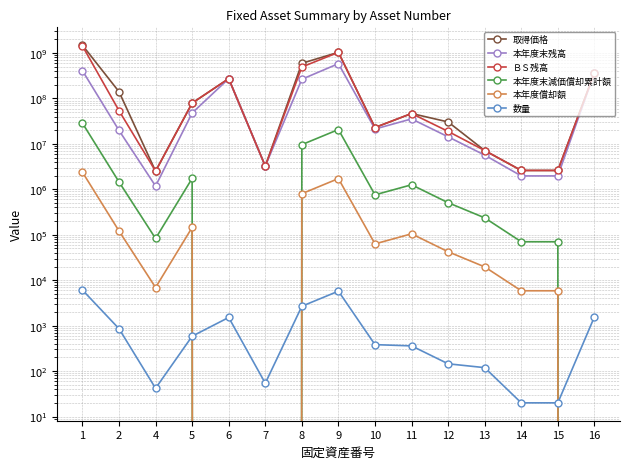

In 本年度償却額, how many points are higher than both neighbors (excluding endpoints)?

3